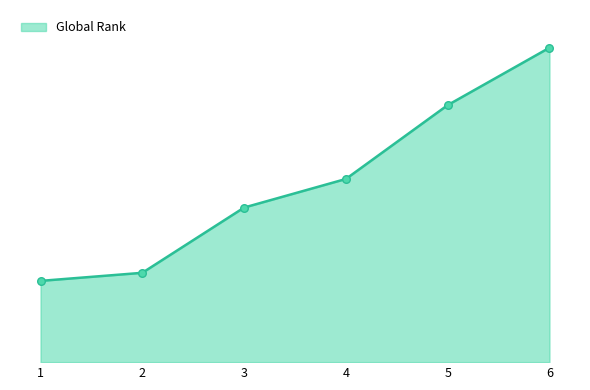

Which has a higher value, 1 or 5?

5